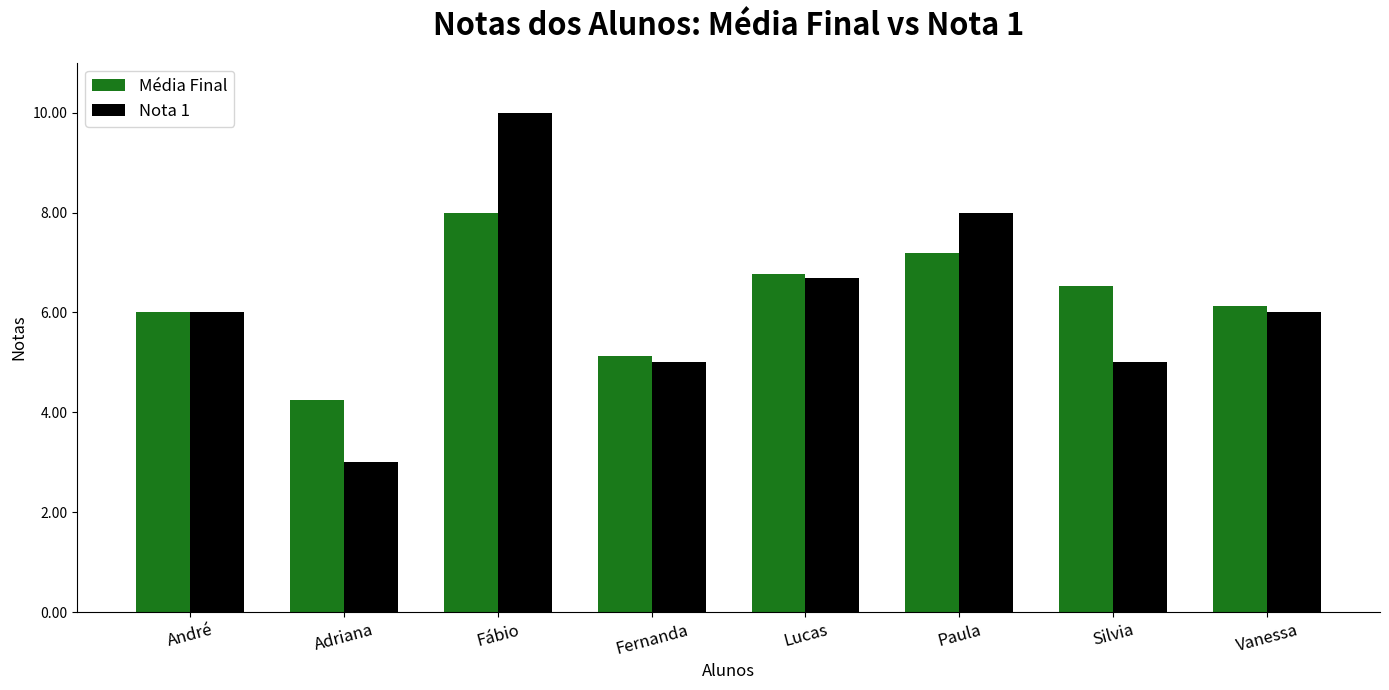

What is the sum of all Nota 1 values?

49.7